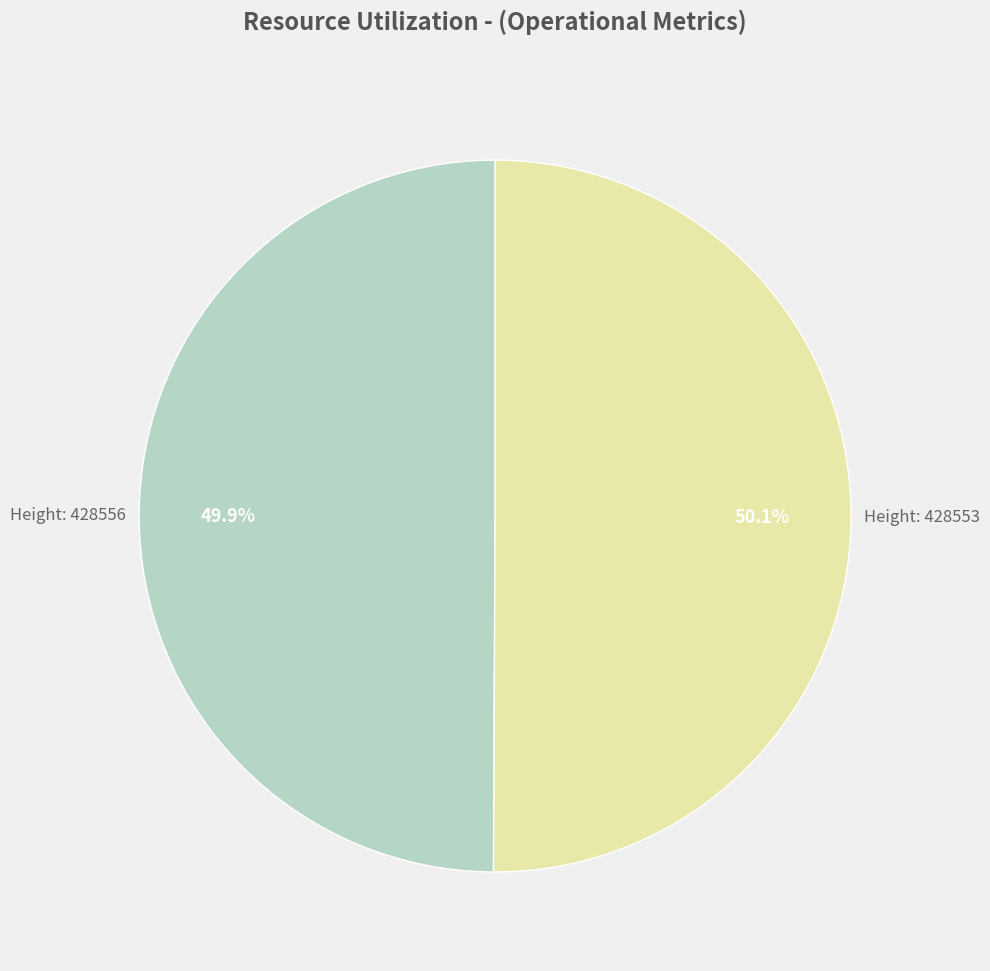

Does any single category account for the majority?

Yes